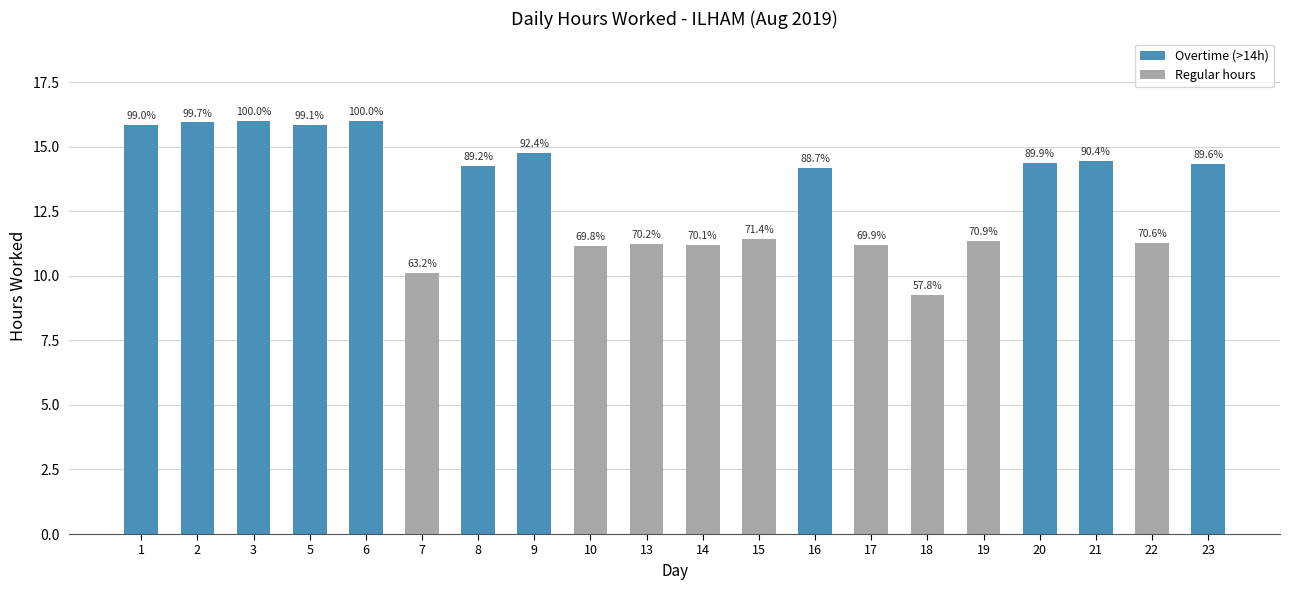

What is the difference between the second highest and second lowest values?

5.9